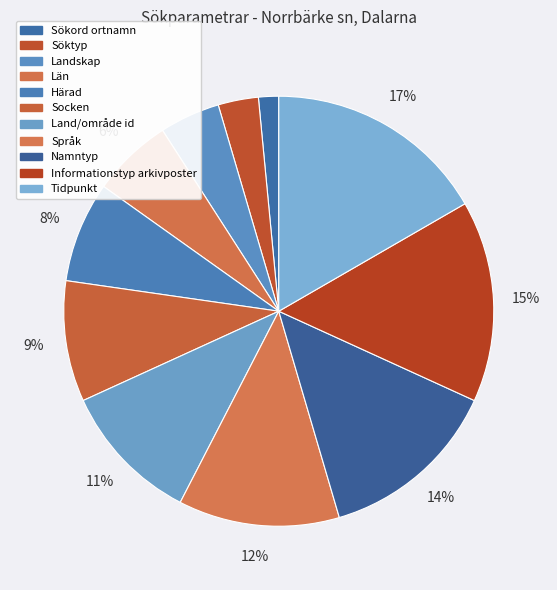

How many slices are in this pie chart?

11